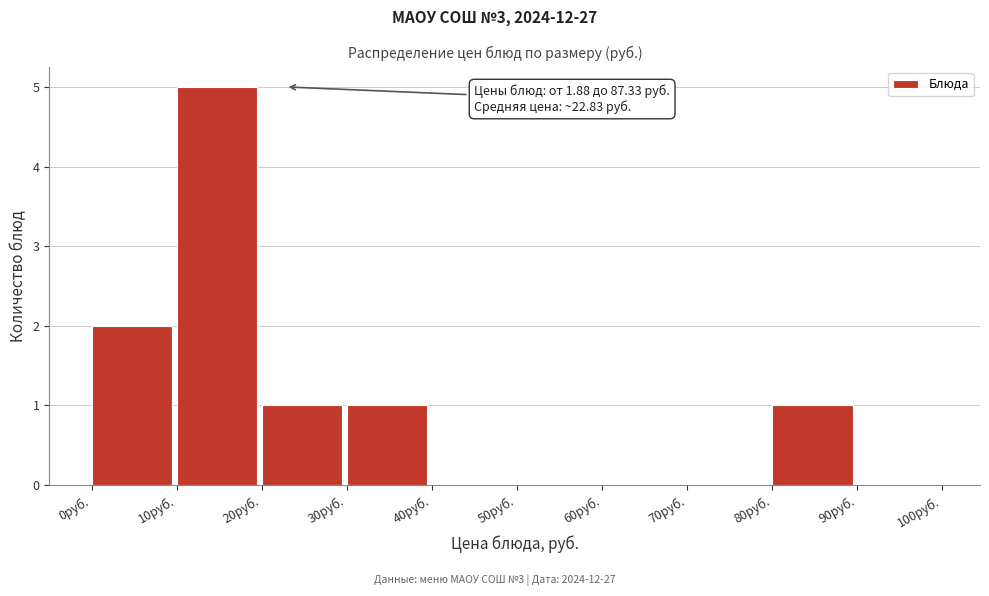

Which range on the x-axis has the tallest bar?

10 to 20